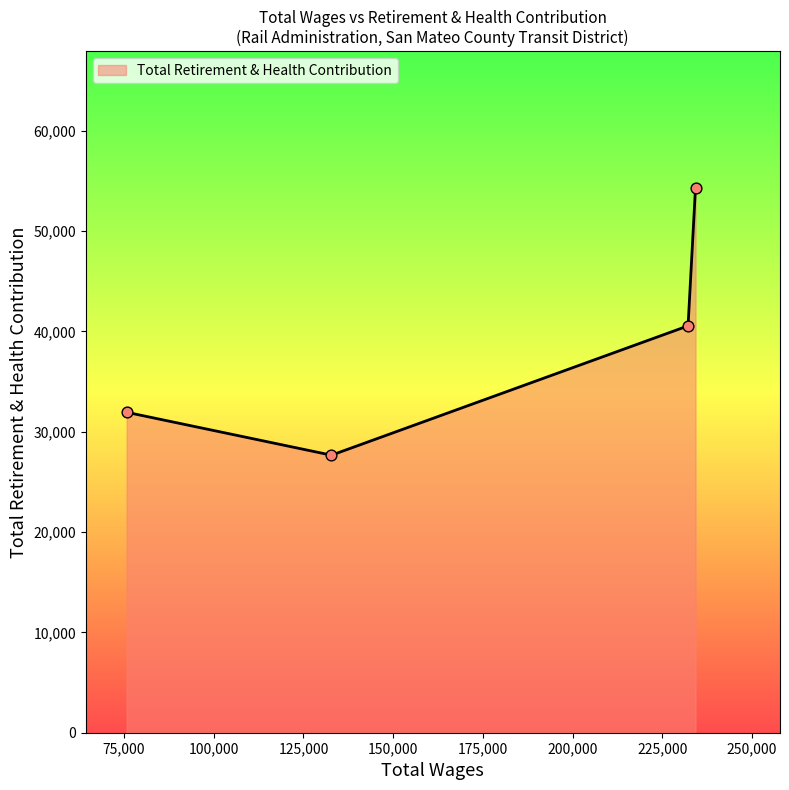

What is the average value?

38626